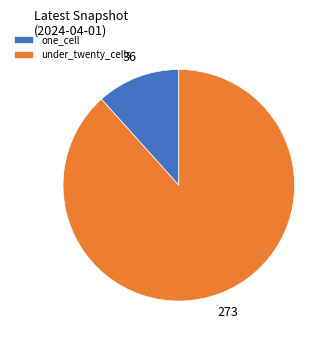

Count the number of slices in the pie.

2